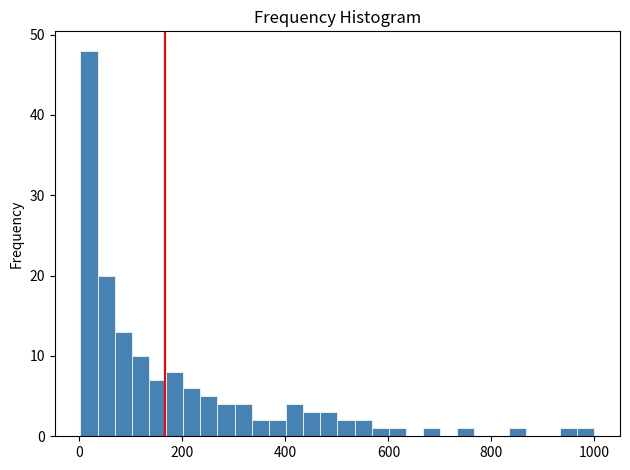

Around what value on the x-axis is the tallest bar? Give the approximate position of its centre, as read against the axis.

20